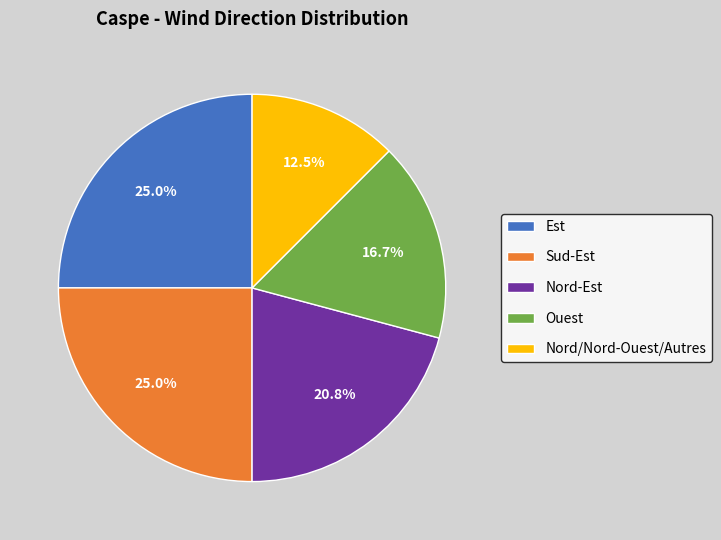

Is the sum of Ouest and Nord/Nord-Ouest/Autres greater than half?

No